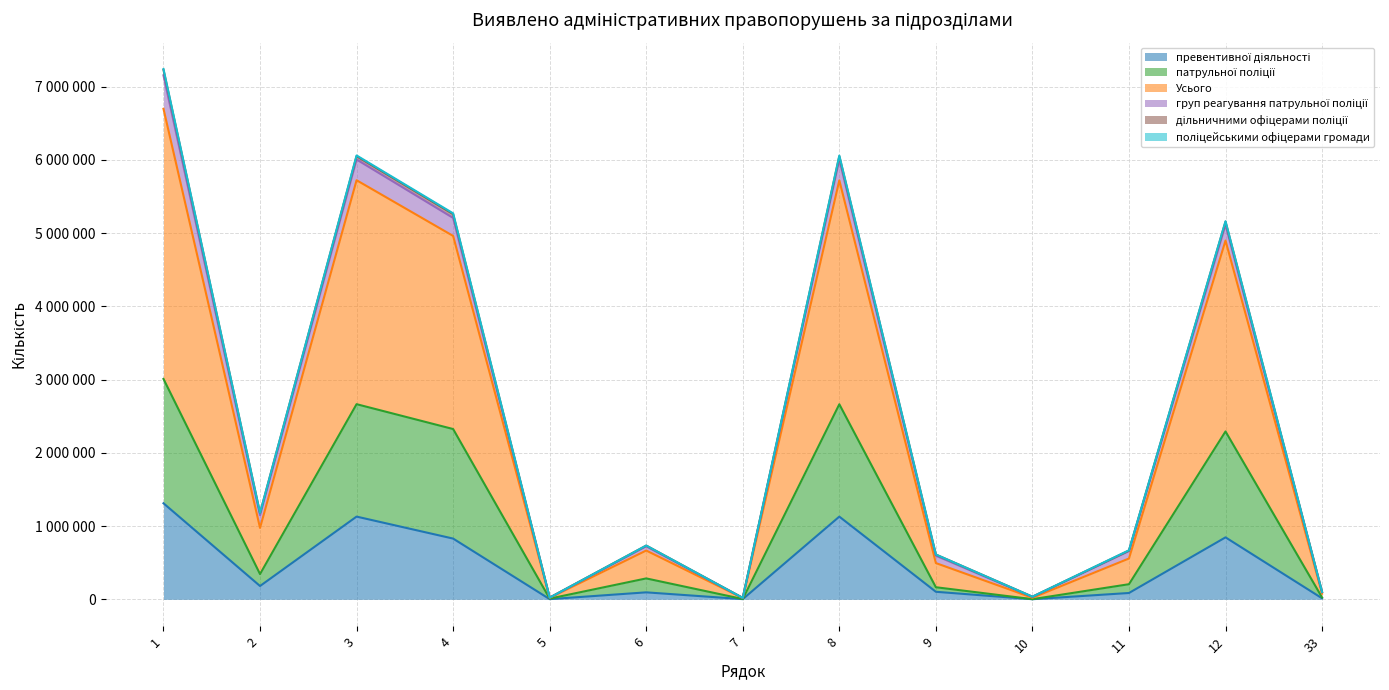

True or false: патрульної поліції and превентивної діяльності intersect in this chart.

False